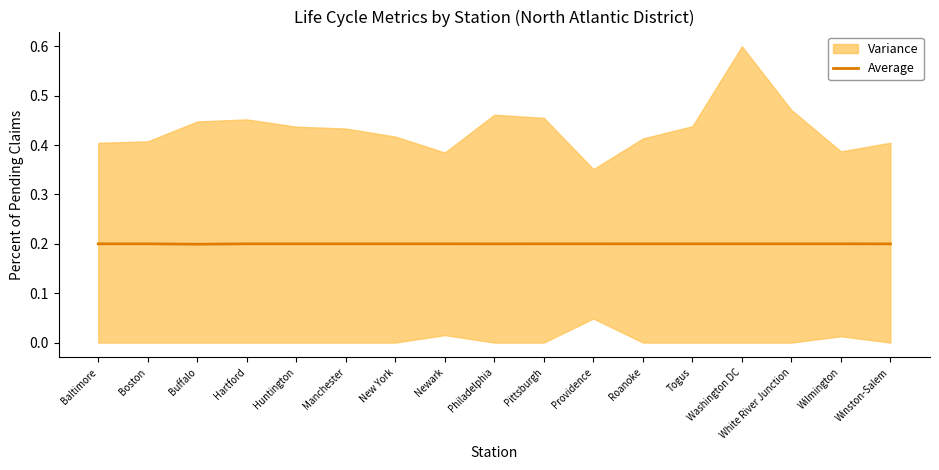

What is the sum of the values at Huntington and Baltimore?

0.4